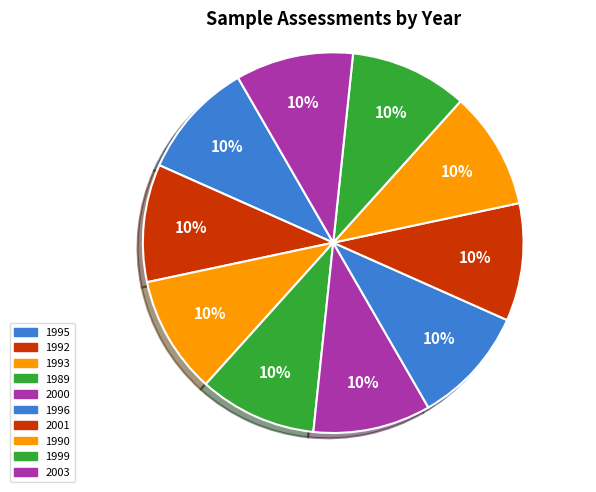

Is 2003 the majority of the pie?

No